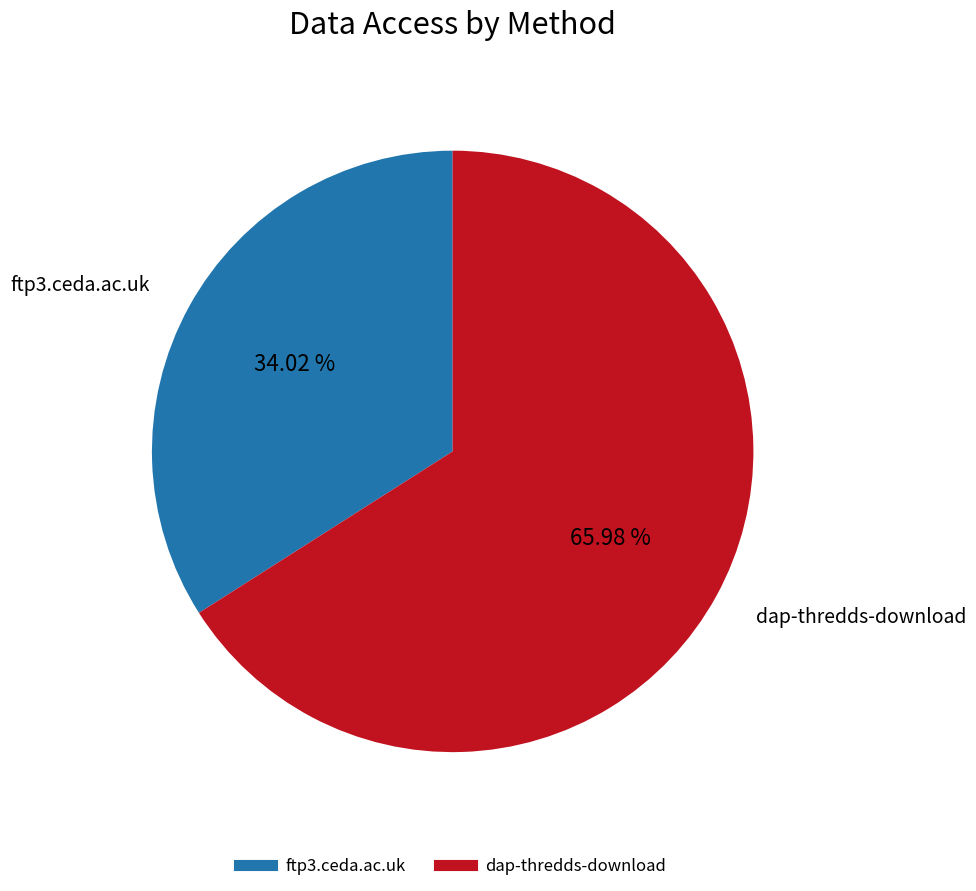

Which category has the biggest portion of the pie?

dap-thredds-download